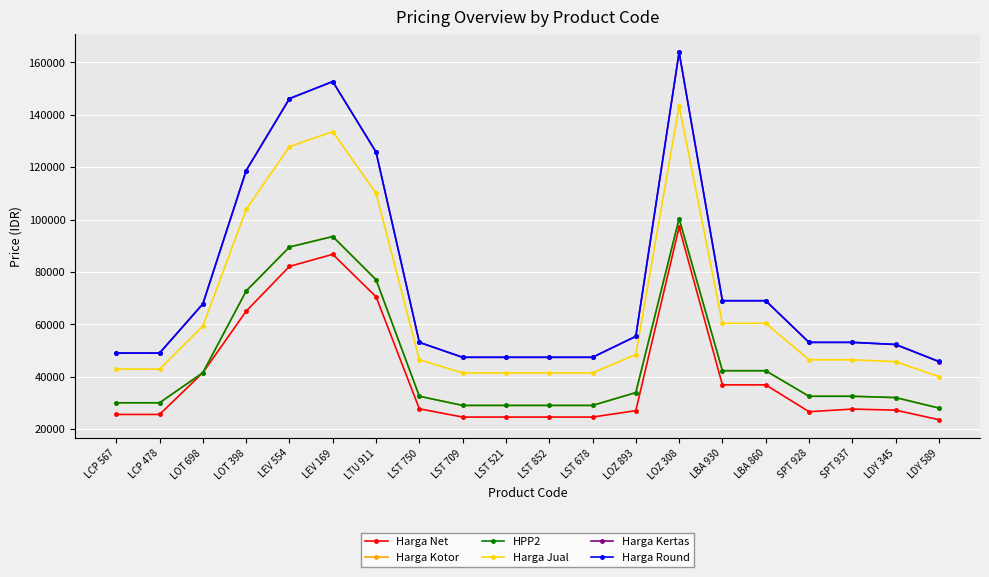

Is this an area chart (filled region under the line)?

No